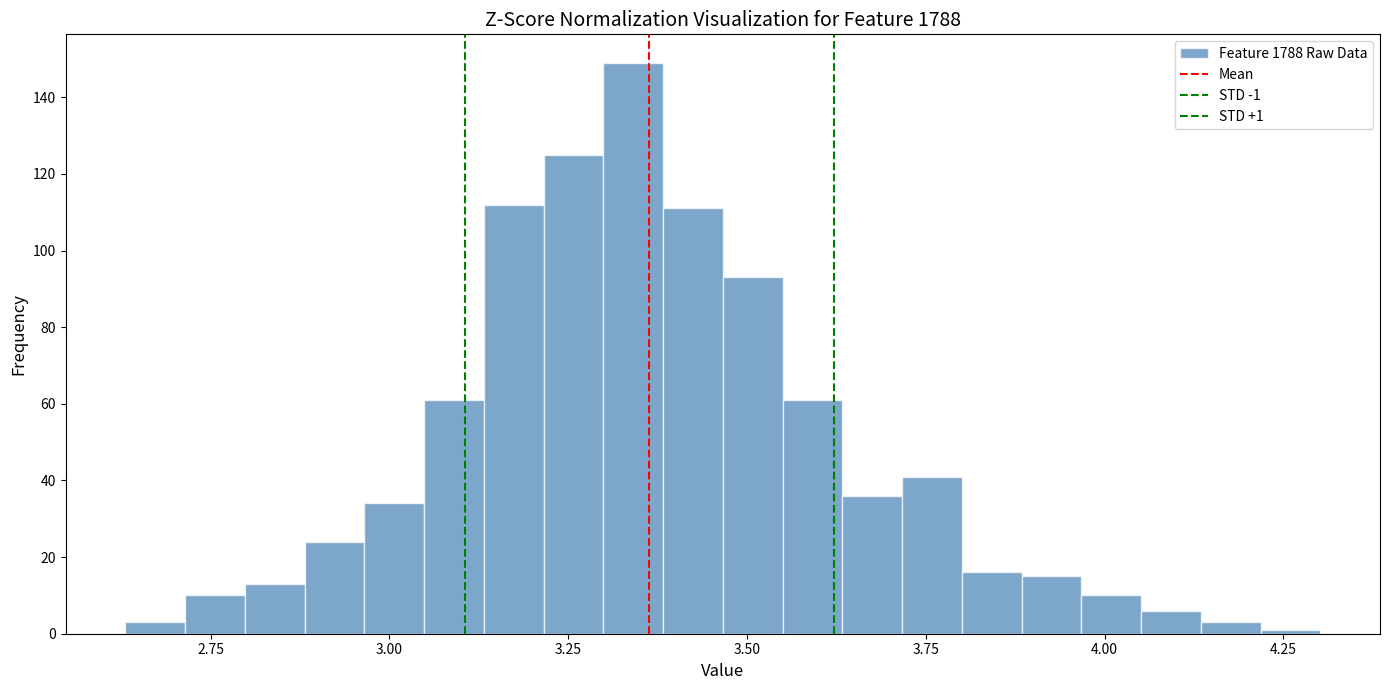

Read against the x-axis, roughly where is the centre of the tallest bar?

3.35